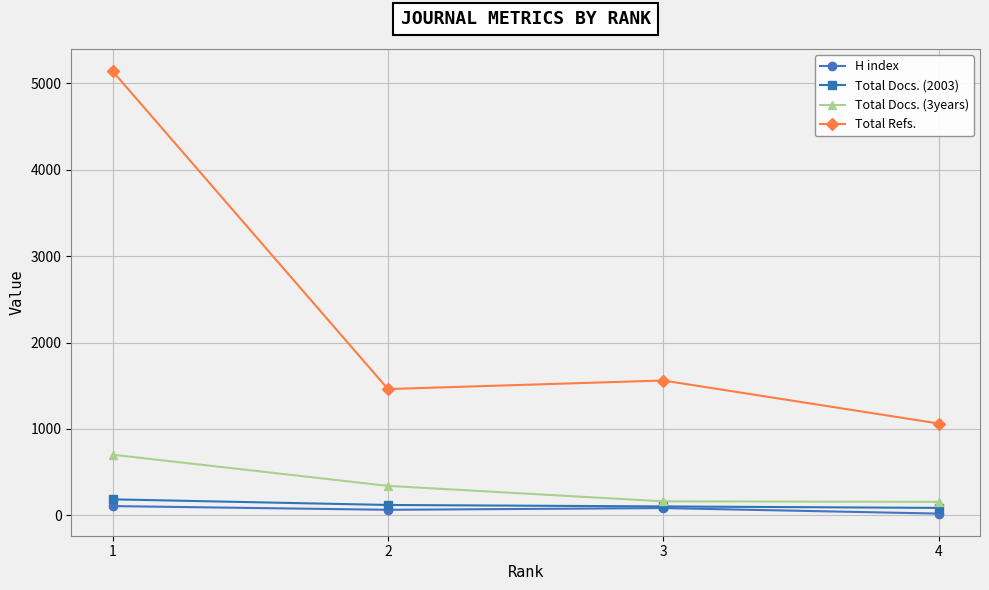

Where is the first local maximum for Total Refs.?

3